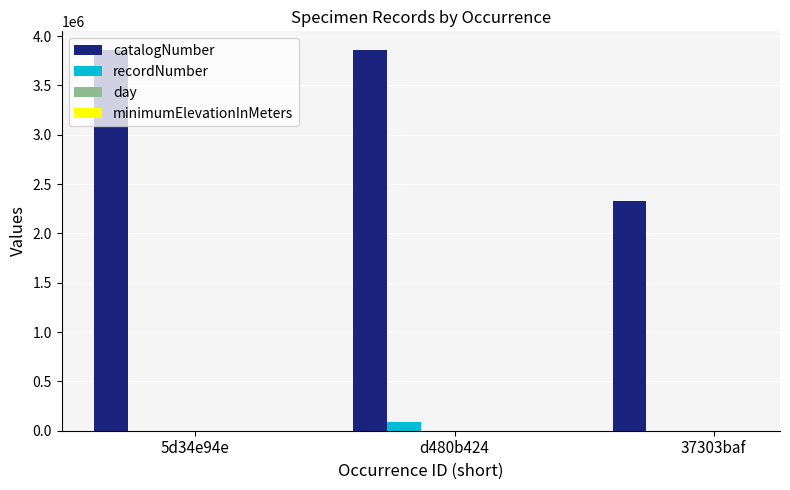

What is the greatest value displayed?

3856064